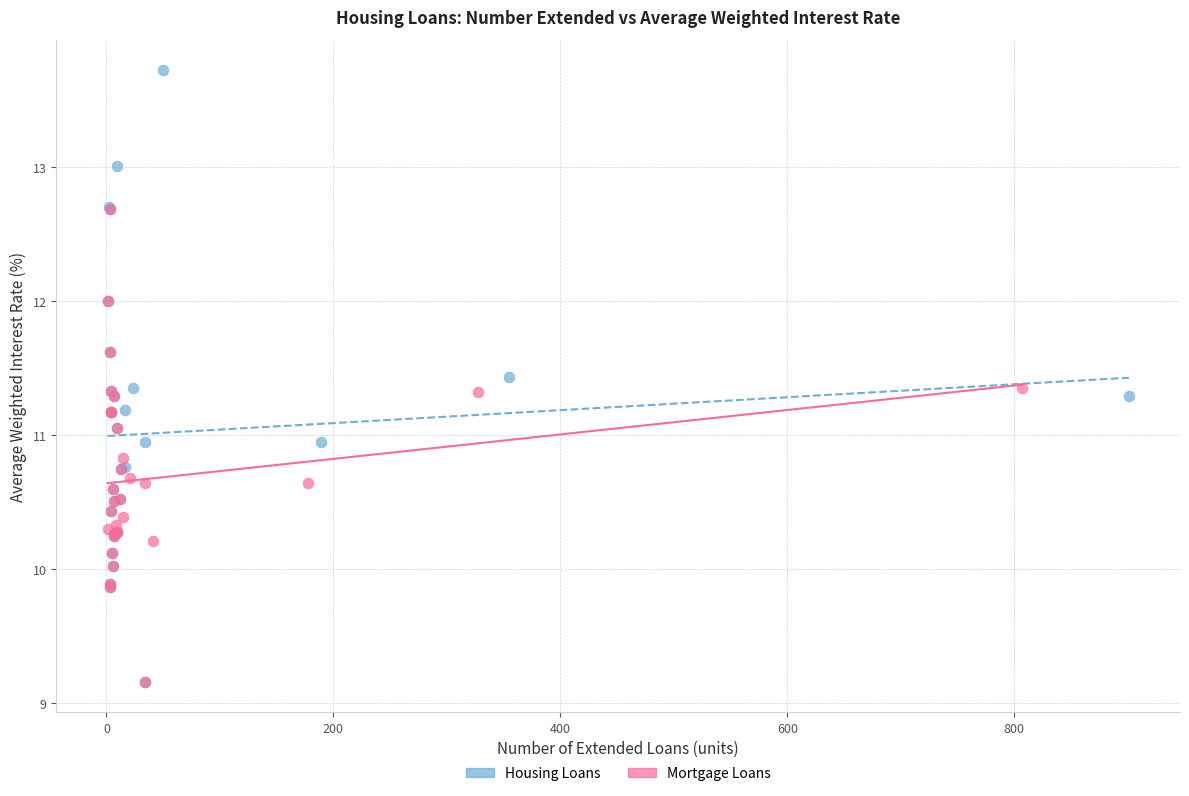

Which series has the largest Y range (max minus min)?

Housing Loans